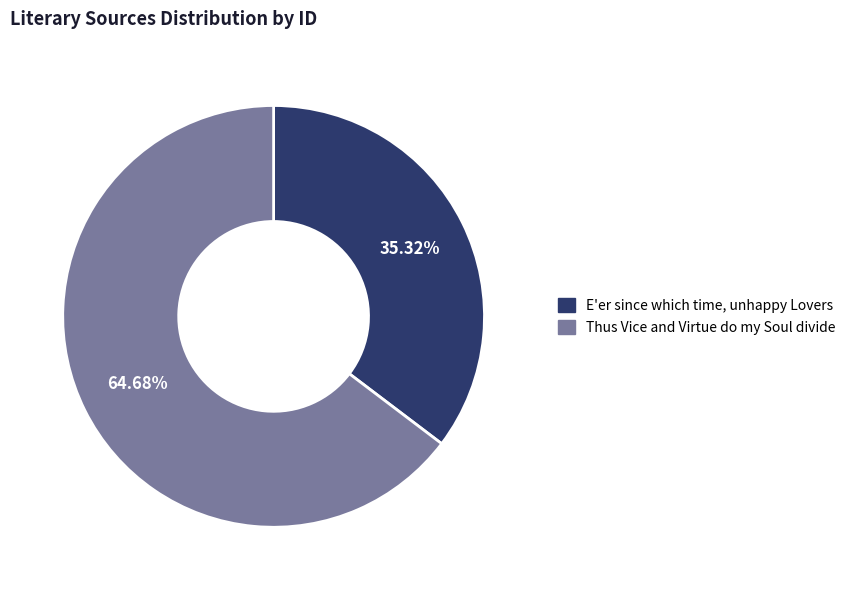

How many slices are in this pie chart?

2